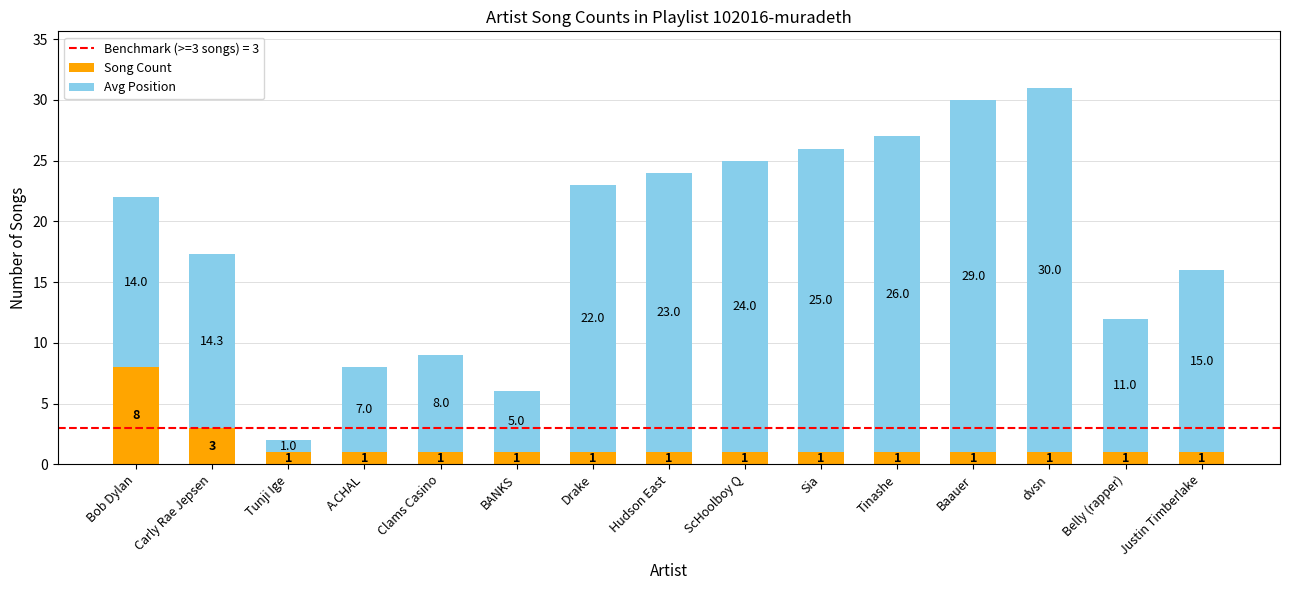

What is the highest value of the Song Count series?

8.0